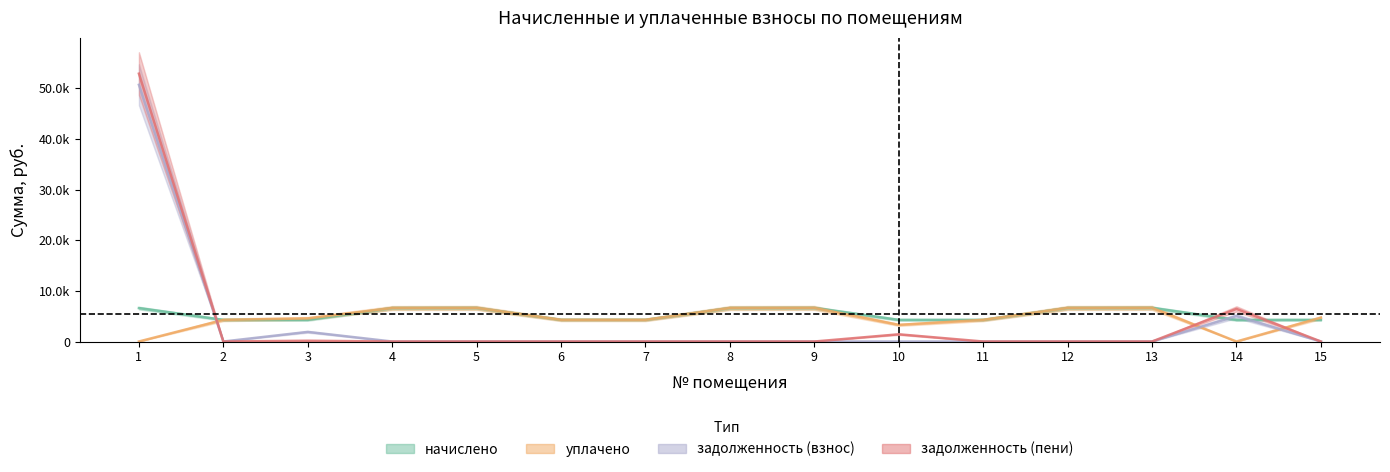

Count the number of data series in this chart.

4